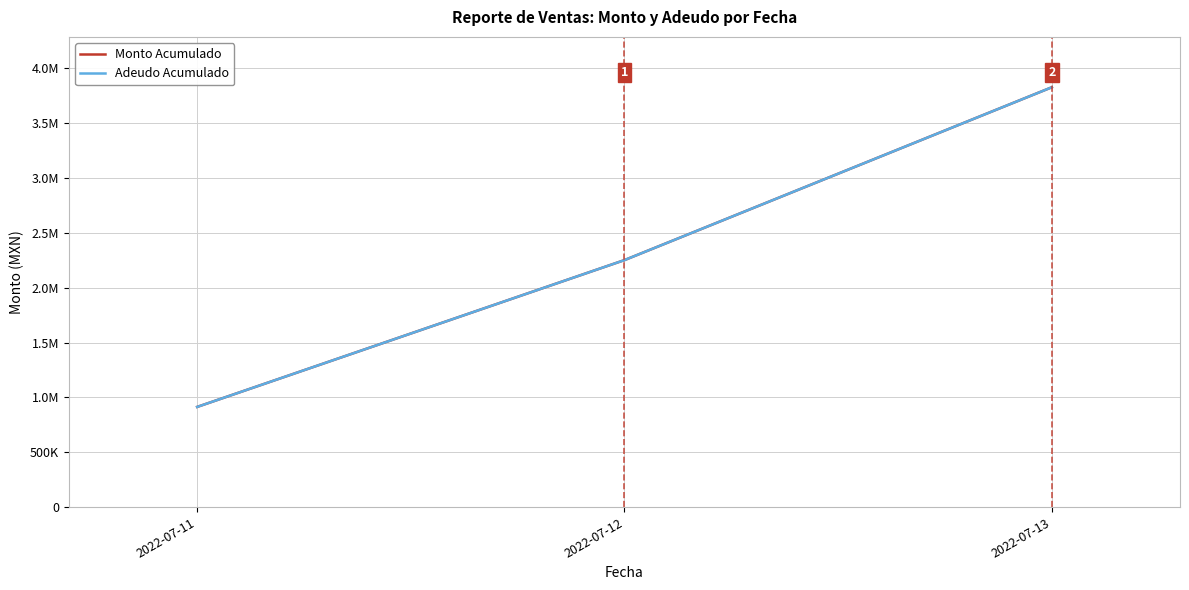

Reading right to left, what are all the values shown in this chart?

Monto Acumulado: 2022-07-13=3825824.3	2022-07-12=2251098.3	2022-07-11=913296.5
Adeudo Acumulado: 2022-07-13=3825824.3	2022-07-12=2251098.3	2022-07-11=913296.5